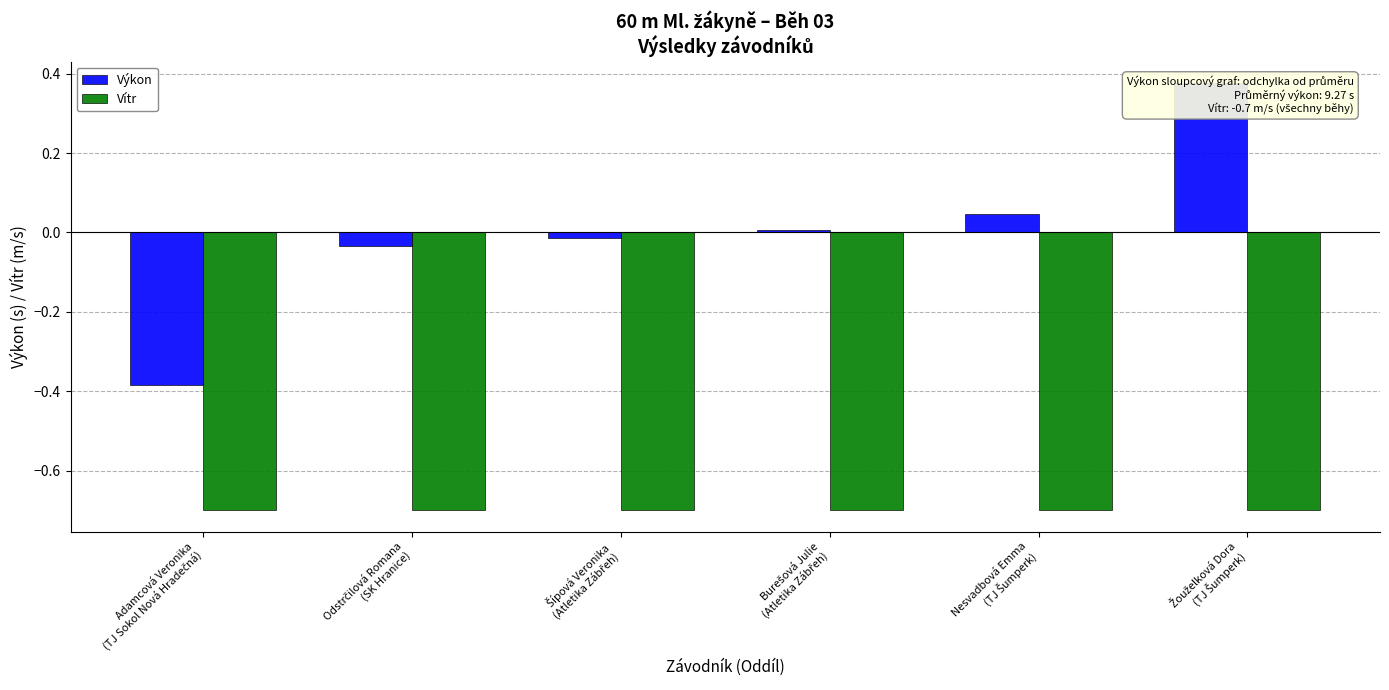

Which has a higher value, Šípová Veronika
(Atletika Zábřeh) or Burešová Julie
(Atletika Zábřeh)?

Burešová Julie
(Atletika Zábřeh)